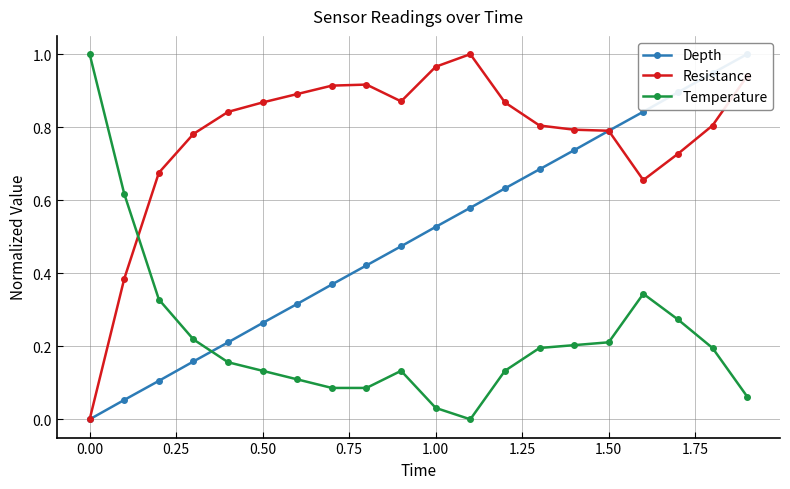

What is the value of the Depth point at the 4th from the left?

0.2